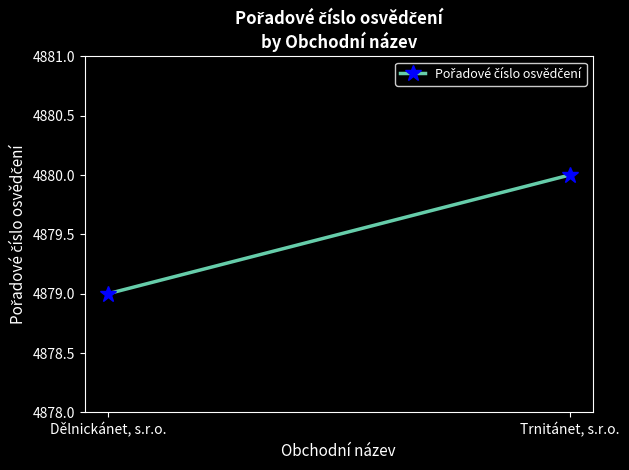

What is the change in value from Dělnickánet, s.r.o. to Trnitánet, s.r.o.?

+1